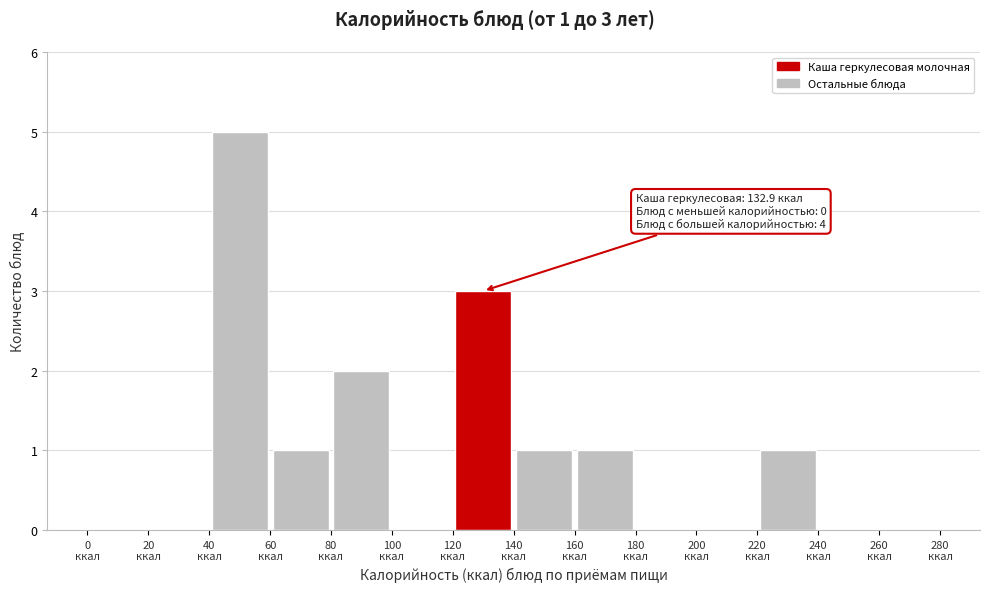

Which range on the x-axis has the tallest bar?

40 to 60